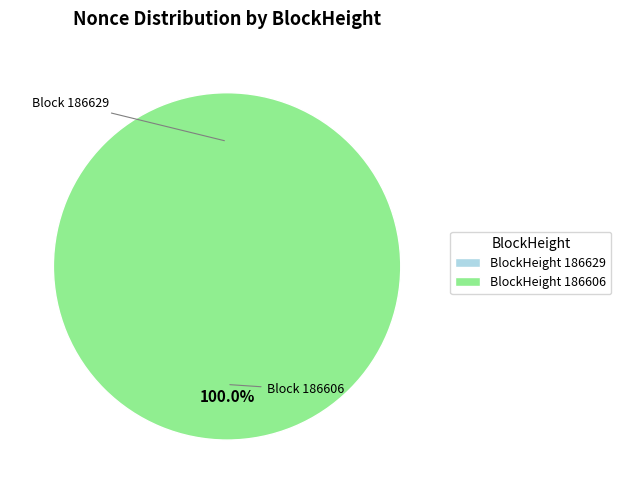

Do 186629 and 186606 together represent more than half of the pie?

Yes